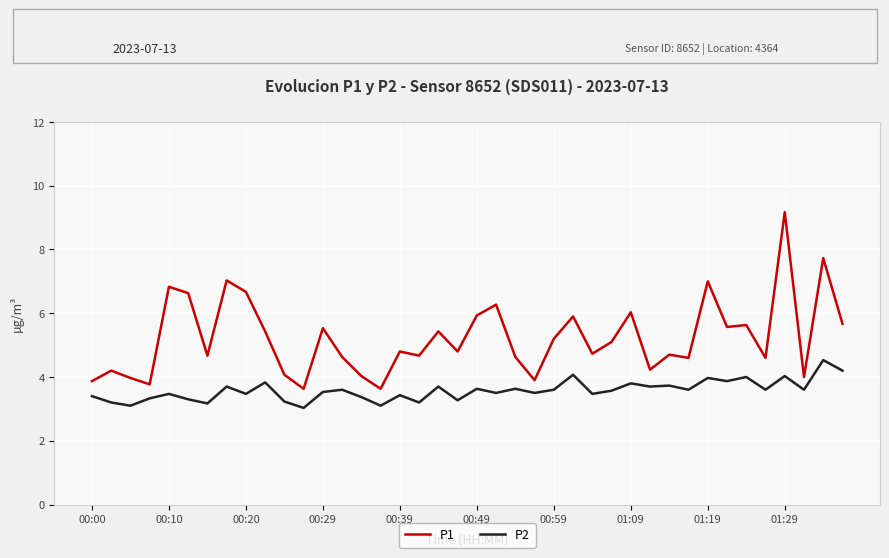

What is the smallest value displayed?

3.0